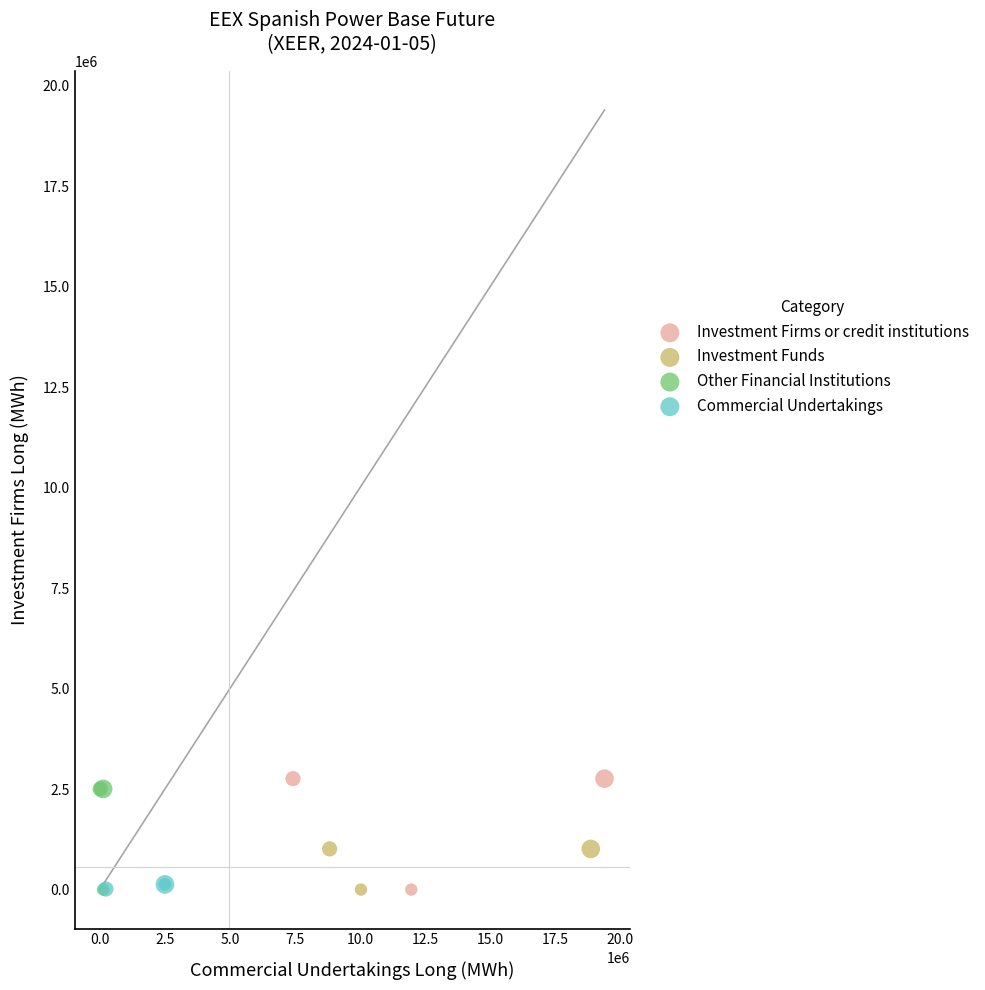

What are all the series names shown in the legend?

Investment Firms or credit institutions, Investment Funds, Other Financial Institutions, Commercial Undertakings